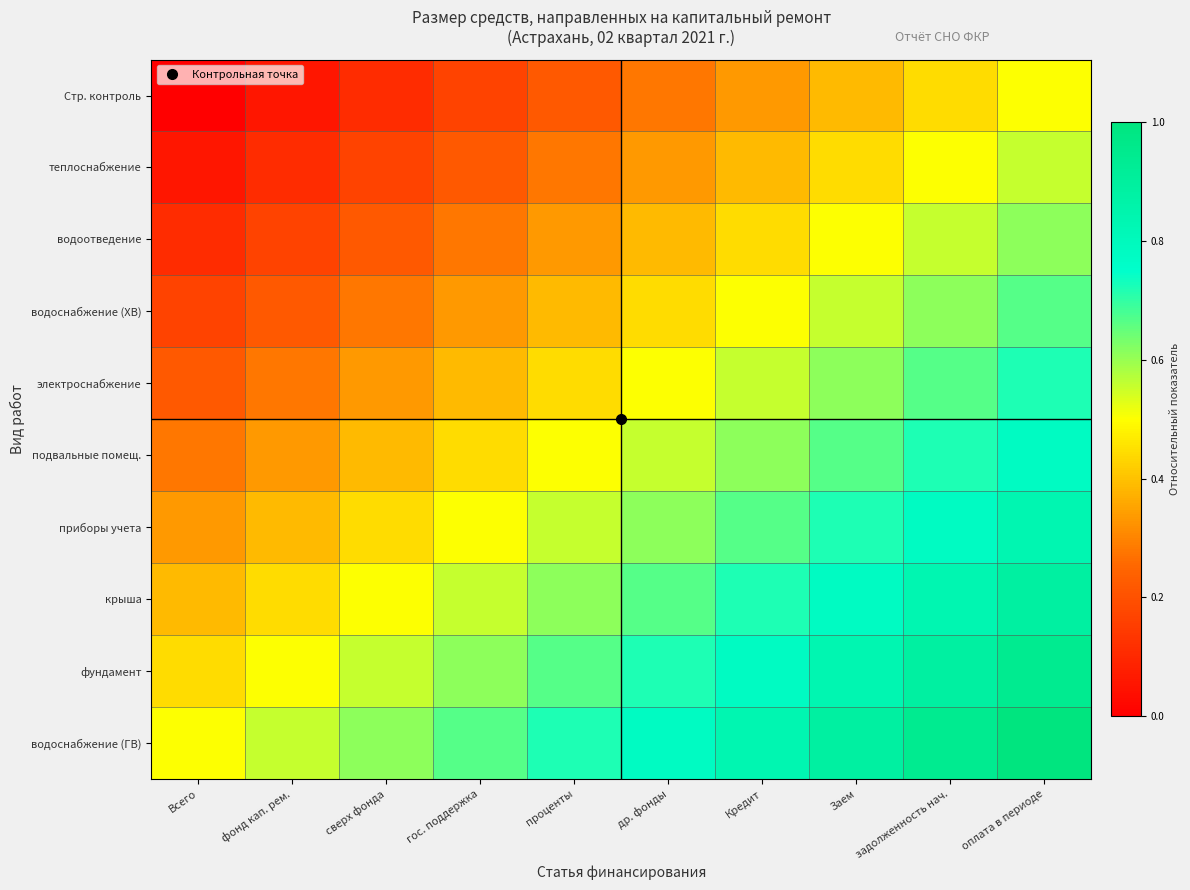

What is the total value across all series at Кредит?

5.8